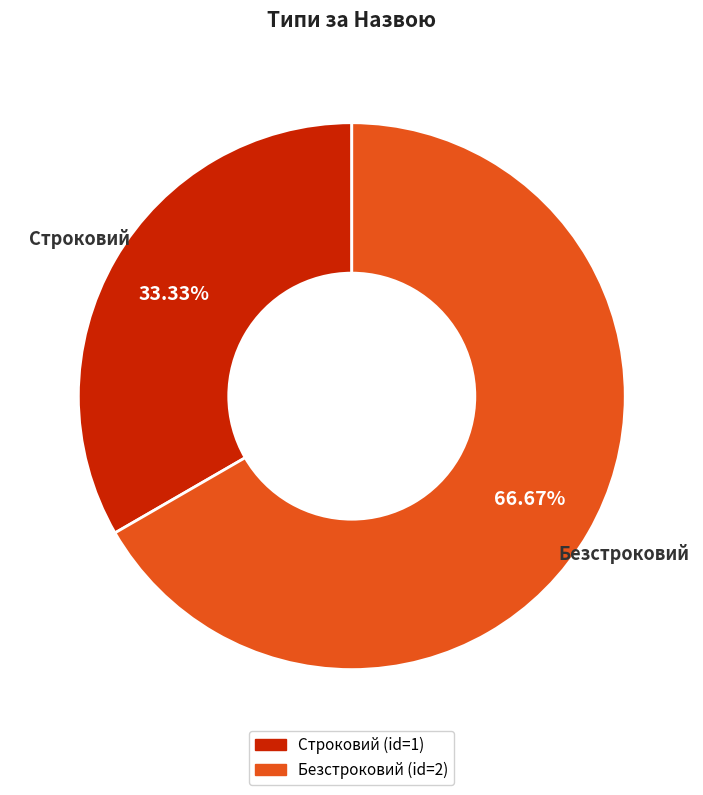

Count the number of slices in the pie.

2